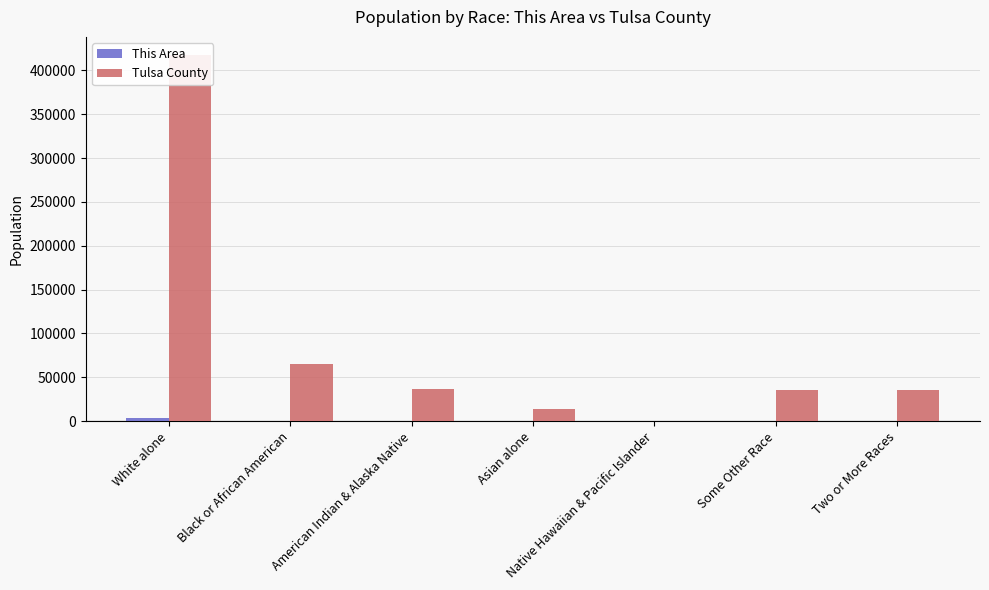

What is the sum of the Tulsa County values at Black or African American and White alone?

482192